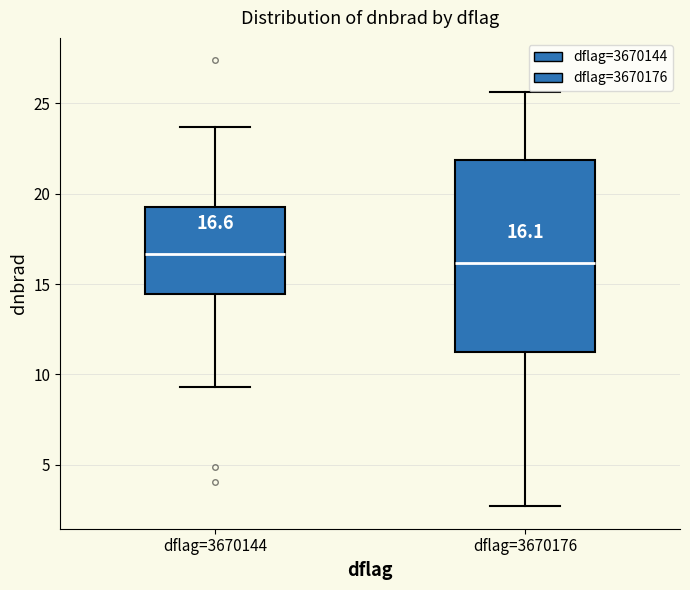

Comparing the boxes themselves (not the whiskers), which one is the tallest?

dflag=3670176